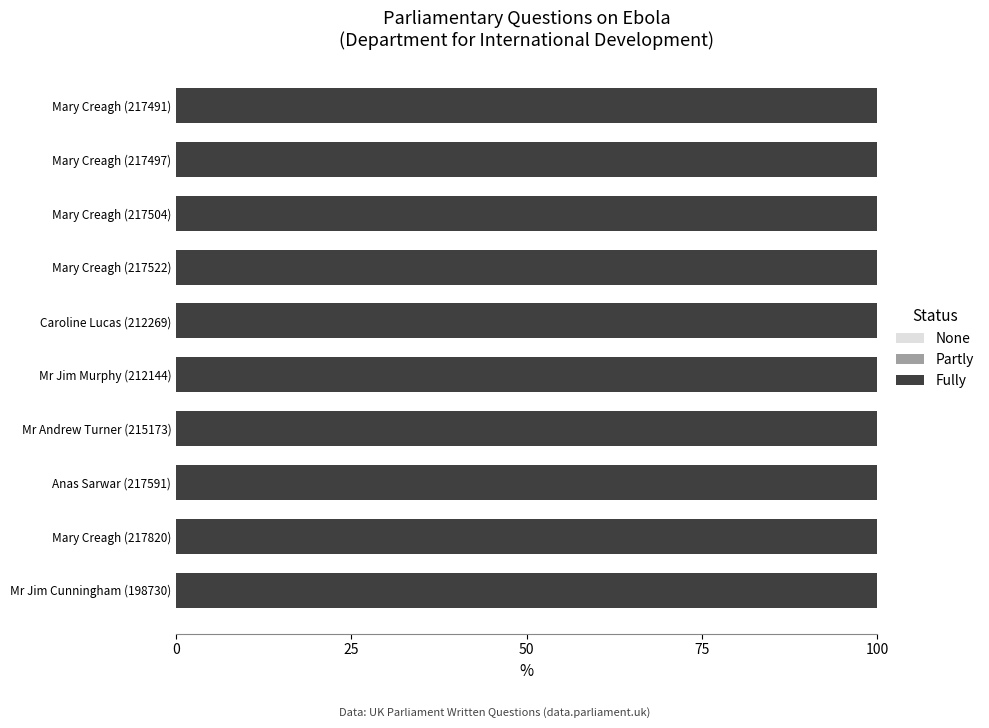

The Fully series shows 39.1 at Mary Creagh (217504). True or false?

False